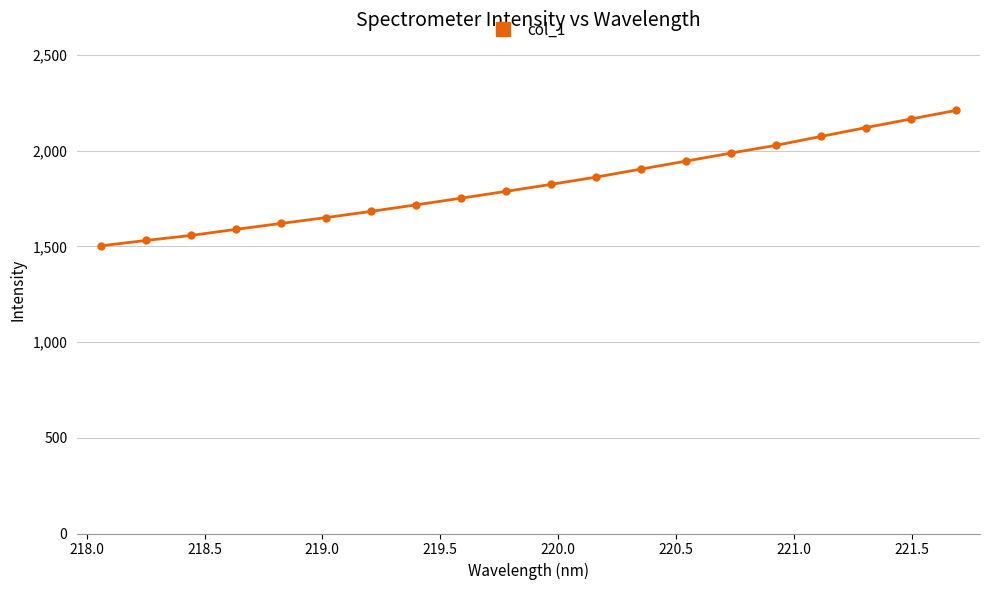

What is the smallest value displayed?

1502.5